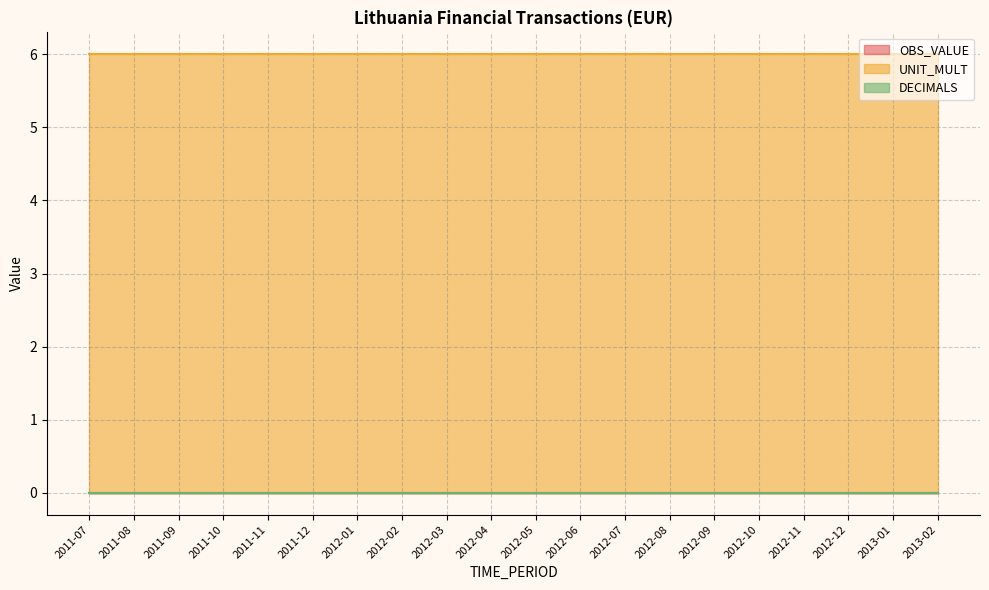

Does the chart display data point markers on the line(s)?

No